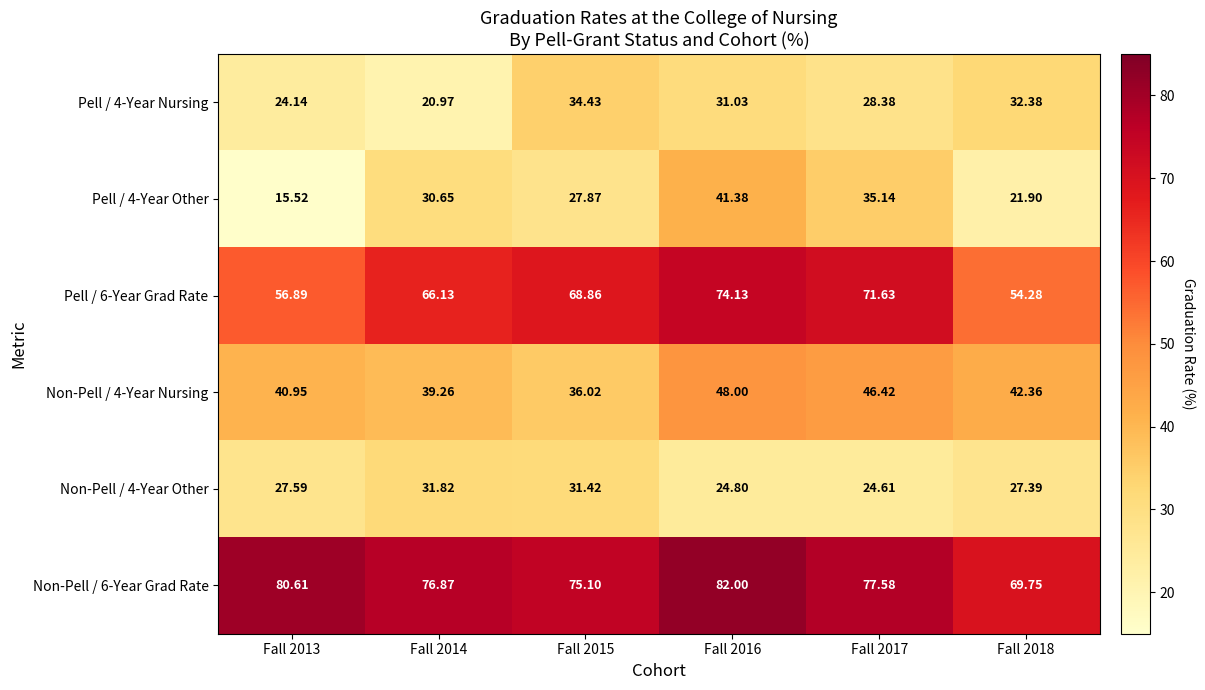

How many categories are shown in the chart?

6